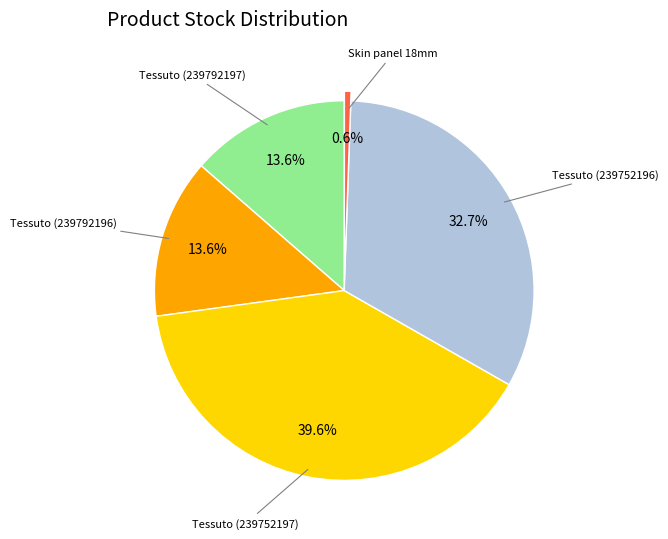

Is there any slice that represents more than half of the pie?

No